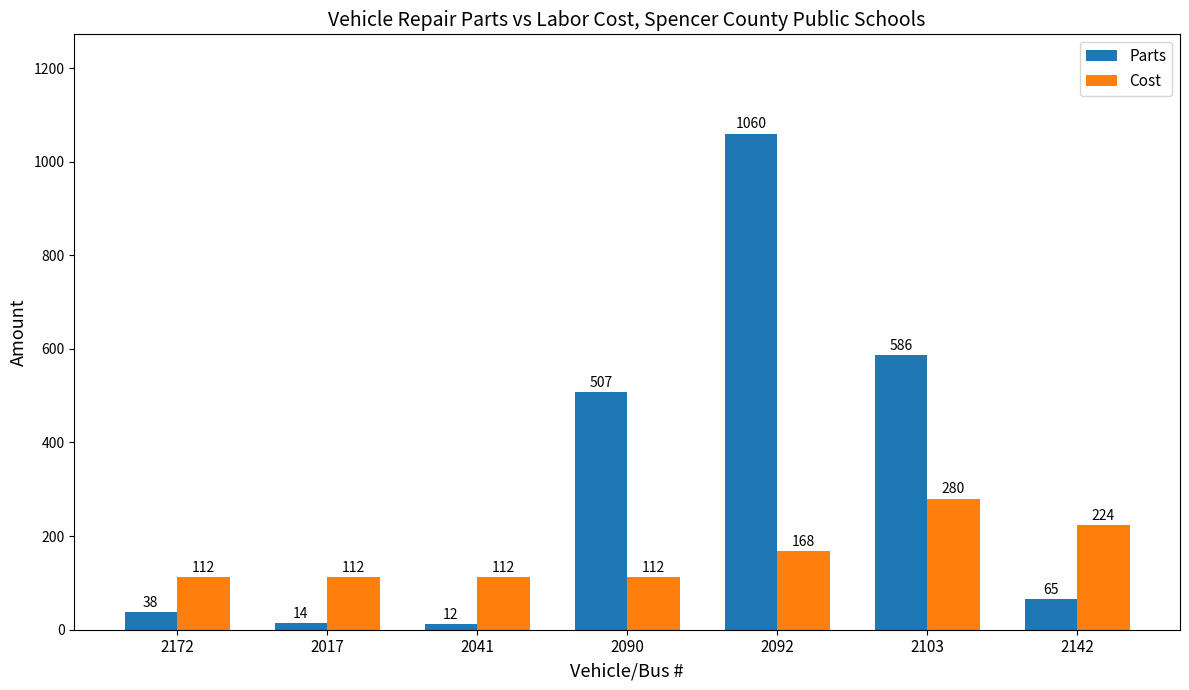

Reading left to right, extract all data points from this chart.

Parts: 38	14	12	507	1060	586	65
Cost: 112	112	112	112	168	280	224